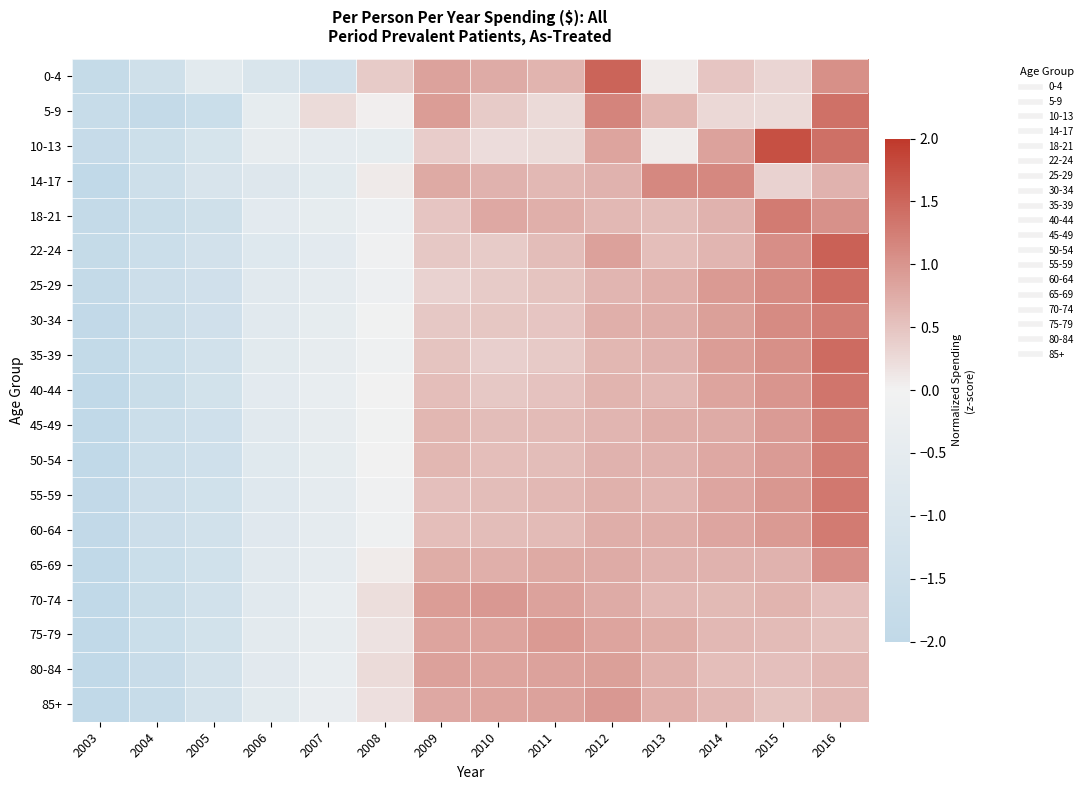

Reading left to right, list all the values displayed in this chart.

0-4: 2003=-1.8	2004=-1.4	2005=-0.6	2006=-1.0	2007=-1.3	2008=0.4	2009=0.9	2010=0.8	2011=0.7	2012=1.5	2013=0.1	2014=0.5	2015=0.3	2016=1.1
5-9: 2003=-1.7	2004=-1.8	2005=-1.6	2006=-0.5	2007=0.2	2008=0.0	2009=0.9	2010=0.4	2011=0.3	2012=1.2	2013=0.6	2014=0.3	2015=0.3	2016=1.4
10-13: 2003=-1.8	2004=-1.5	2005=-1.1	2006=-0.4	2007=-0.5	2008=-0.5	2009=0.4	2010=0.2	2011=0.2	2012=0.8	2013=0.1	2014=0.9	2015=1.7	2016=1.4
14-17: 2003=-2.1	2004=-1.5	2005=-1.0	2006=-0.8	2007=-0.6	2008=0.1	2009=0.8	2010=0.7	2011=0.6	2012=0.7	2013=1.1	2014=1.1	2015=0.3	2016=0.7
18-21: 2003=-1.9	2004=-1.7	2005=-1.4	2006=-0.6	2007=-0.5	2008=-0.2	2009=0.5	2010=0.8	2011=0.7	2012=0.6	2013=0.6	2014=0.7	2015=1.3	2016=1.0
22-24: 2003=-1.8	2004=-1.5	2005=-1.3	2006=-0.8	2007=-0.6	2008=-0.1	2009=0.4	2010=0.4	2011=0.6	2012=0.9	2013=0.6	2014=0.6	2015=1.1	2016=1.6
25-29: 2003=-1.9	2004=-1.5	2005=-1.4	2006=-0.7	2007=-0.5	2008=-0.2	2009=0.3	2010=0.4	2011=0.5	2012=0.7	2013=0.7	2014=1.0	2015=1.1	2016=1.4
30-34: 2003=-1.9	2004=-1.6	2005=-1.4	2006=-0.7	2007=-0.5	2008=-0.1	2009=0.5	2010=0.5	2011=0.5	2012=0.7	2013=0.7	2014=0.9	2015=1.1	2016=1.3
35-39: 2003=-1.9	2004=-1.6	2005=-1.3	2006=-0.6	2007=-0.4	2008=-0.1	2009=0.5	2010=0.4	2011=0.4	2012=0.6	2013=0.7	2014=0.9	2015=1.1	2016=1.4
40-44: 2003=-2.0	2004=-1.7	2005=-1.3	2006=-0.6	2007=-0.4	2008=-0.0	2009=0.6	2010=0.4	2011=0.5	2012=0.7	2013=0.6	2014=0.8	2015=1.0	2016=1.3
45-49: 2003=-2.0	2004=-1.6	2005=-1.4	2006=-0.7	2007=-0.4	2008=-0.1	2009=0.6	2010=0.6	2011=0.6	2012=0.7	2013=0.7	2014=0.8	2015=0.9	2016=1.2
50-54: 2003=-2.0	2004=-1.6	2005=-1.4	2006=-0.7	2007=-0.5	2008=-0.0	2009=0.6	2010=0.6	2011=0.6	2012=0.7	2013=0.7	2014=0.8	2015=0.9	2016=1.3
55-59: 2003=-1.9	2004=-1.5	2005=-1.4	2006=-0.7	2007=-0.5	2008=-0.1	2009=0.5	2010=0.6	2011=0.6	2012=0.7	2013=0.6	2014=0.8	2015=1.0	2016=1.3
60-64: 2003=-2.0	2004=-1.5	2005=-1.3	2006=-0.7	2007=-0.5	2008=-0.1	2009=0.6	2010=0.6	2011=0.6	2012=0.7	2013=0.7	2014=0.8	2015=0.9	2016=1.3
65-69: 2003=-2.1	2004=-1.6	2005=-1.3	2006=-0.7	2007=-0.5	2008=0.1	2009=0.7	2010=0.7	2011=0.8	2012=0.8	2013=0.7	2014=0.7	2015=0.7	2016=1.1
70-74: 2003=-2.1	2004=-1.7	2005=-1.3	2006=-0.7	2007=-0.4	2008=0.2	2009=0.9	2010=1.0	2011=0.8	2012=0.8	2013=0.6	2014=0.6	2015=0.7	2016=0.5
75-79: 2003=-2.2	2004=-1.6	2005=-1.3	2006=-0.6	2007=-0.4	2008=0.2	2009=0.8	2010=0.8	2011=0.9	2012=0.8	2013=0.7	2014=0.6	2015=0.6	2016=0.5
80-84: 2003=-2.2	2004=-1.7	2005=-1.2	2006=-0.7	2007=-0.4	2008=0.2	2009=0.9	2010=0.8	2011=0.9	2012=0.9	2013=0.7	2014=0.6	2015=0.5	2016=0.6
85+: 2003=-2.1	2004=-1.7	2005=-1.2	2006=-0.6	2007=-0.4	2008=0.2	2009=0.8	2010=0.8	2011=0.8	2012=1.0	2013=0.7	2014=0.6	2015=0.5	2016=0.6